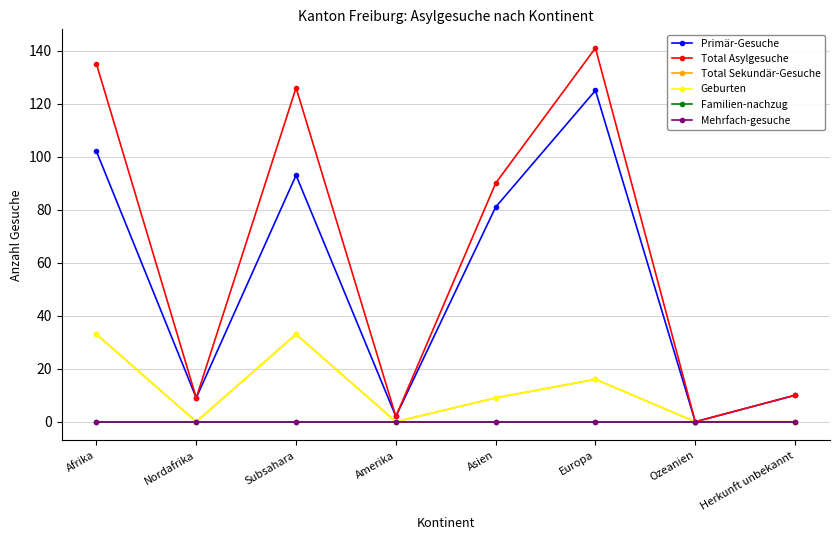

What is the maximum value for Geburten?

33